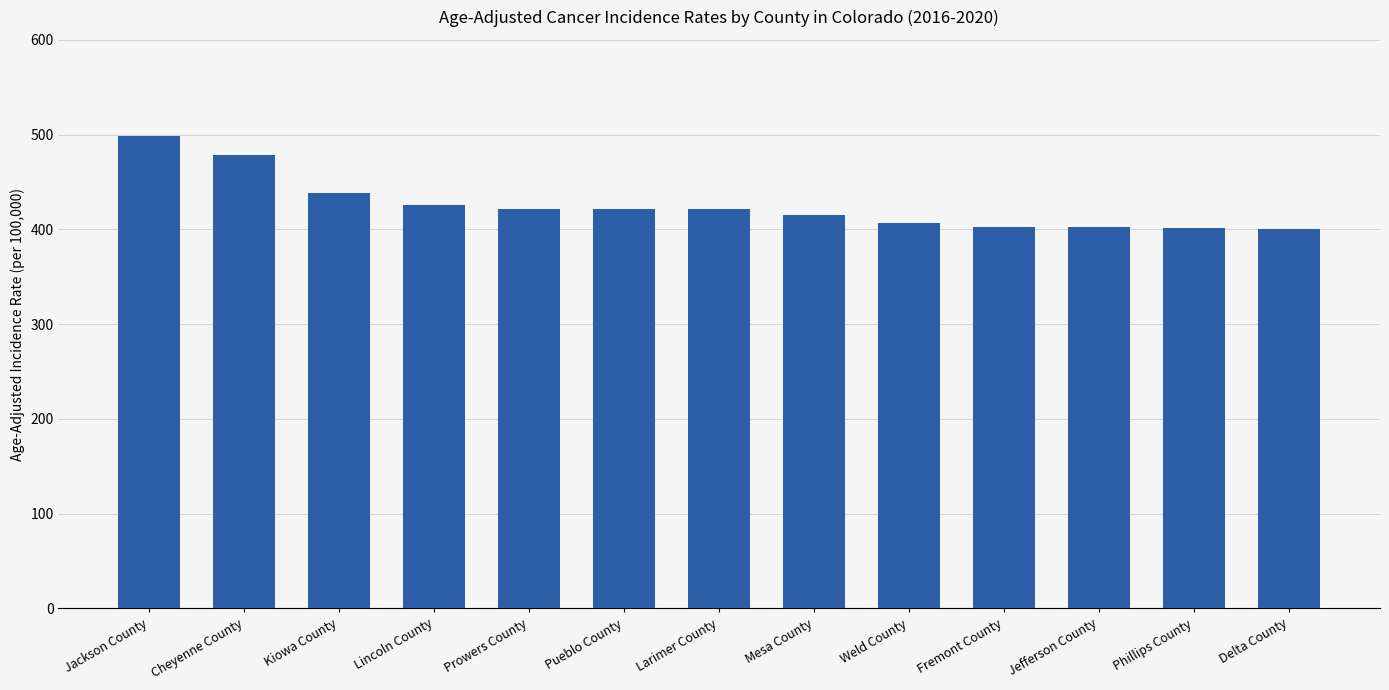

What is the average value?

425.7